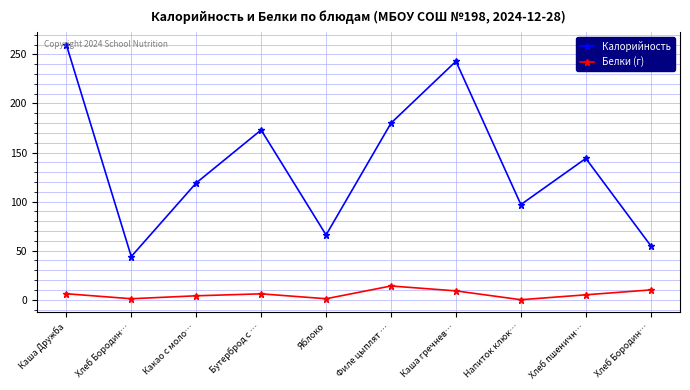

Is the value of Белки (г) at Филе цыплят … greater than the value of Калорийность at Каша Дружба?

No